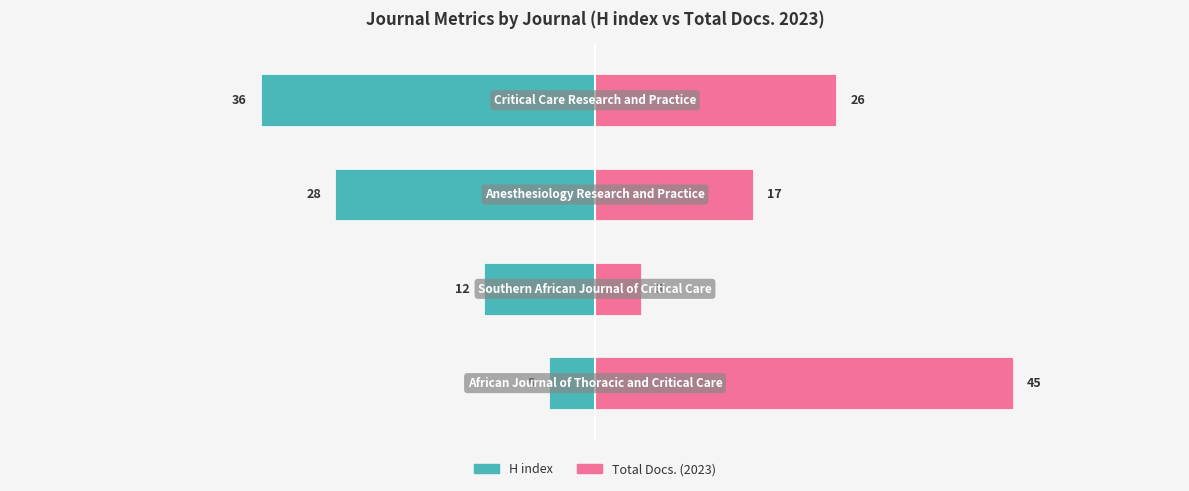

How many distinct data groups are displayed?

2